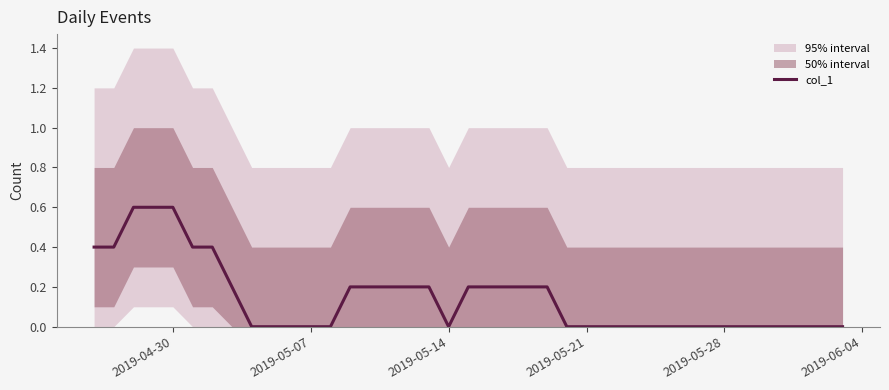

True or false: col_1 has a value of 0.0 at 2019-05-07.

True